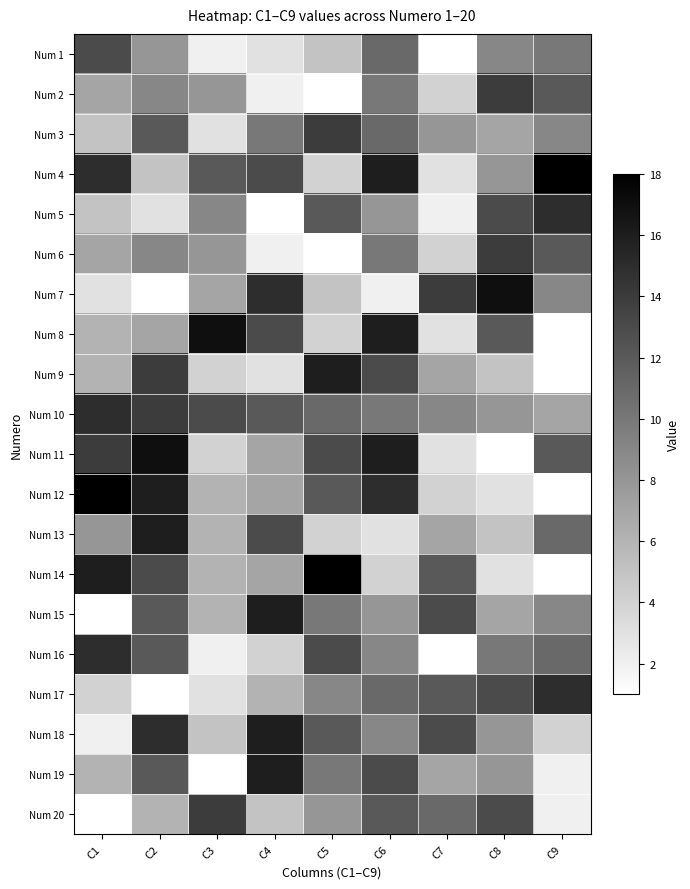

Count the number of categories in the chart.

9